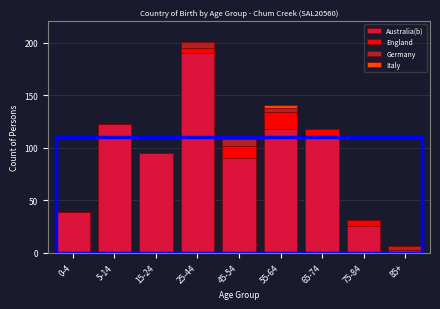

True or false: Australia(b) has a value of 26 at 75-84.

True